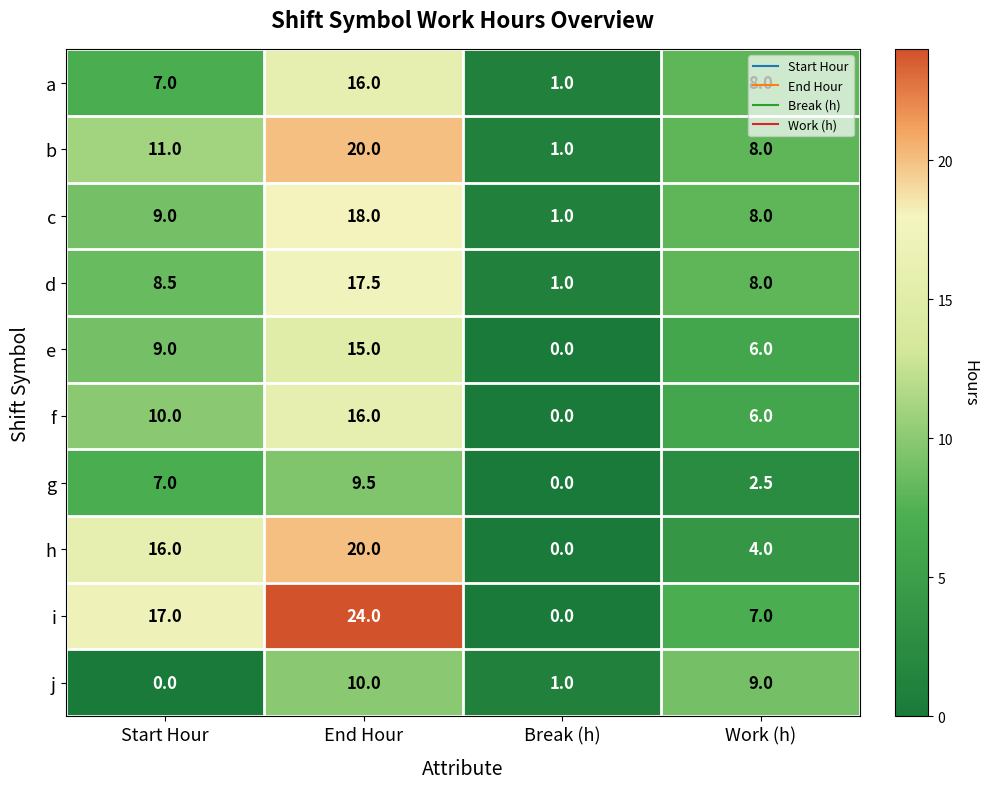

Count the number of data series in this chart.

10